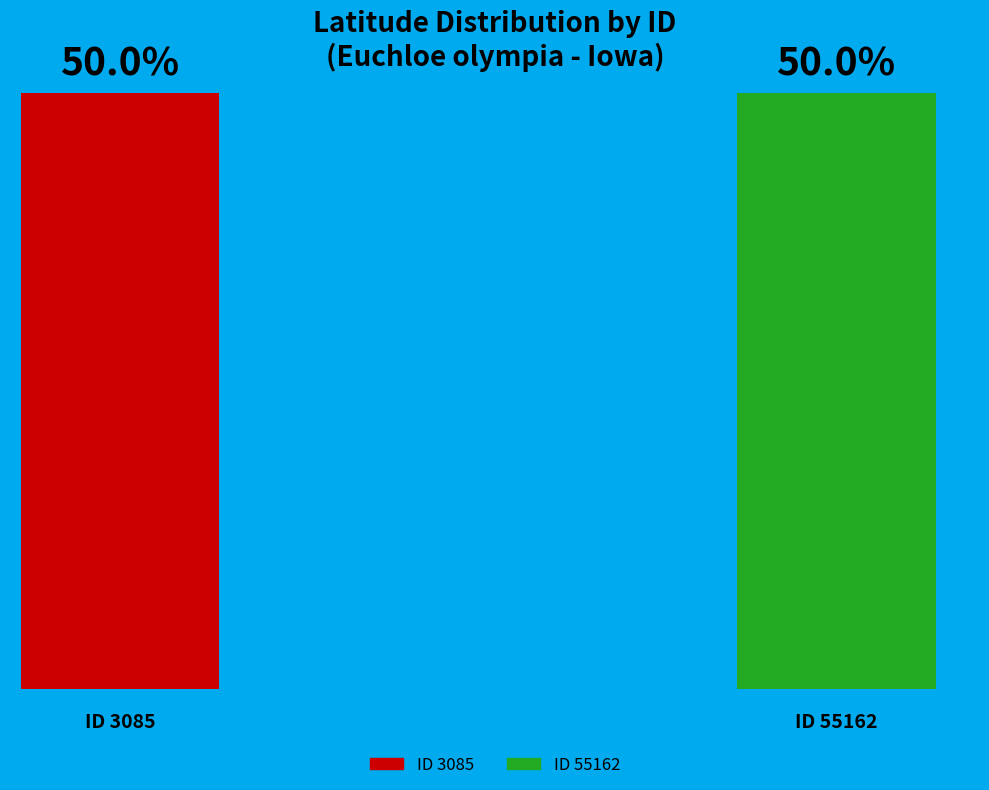

How many segments does this pie chart have?

2